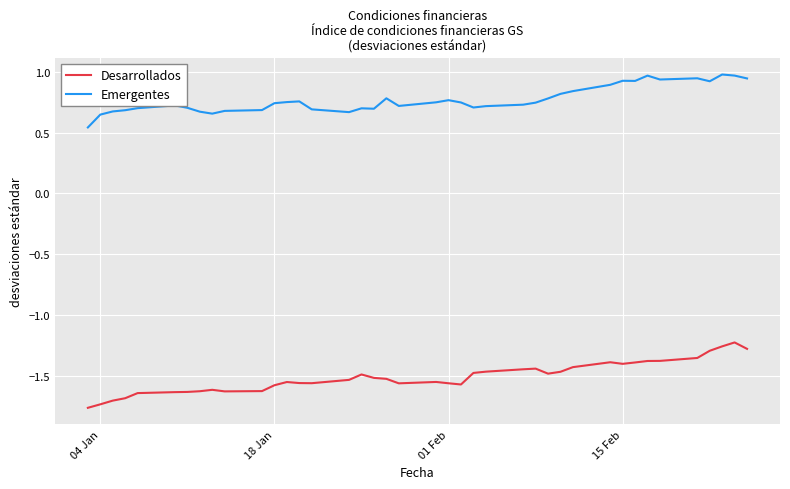

True or false: Emergentes and Desarrollados intersect in this chart.

False